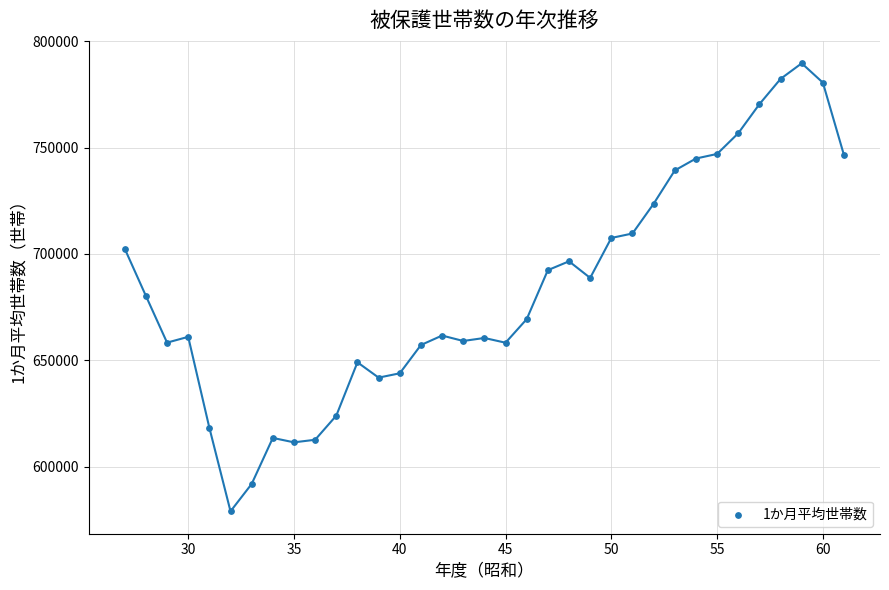

What is the range of X values (max minus min)?

34